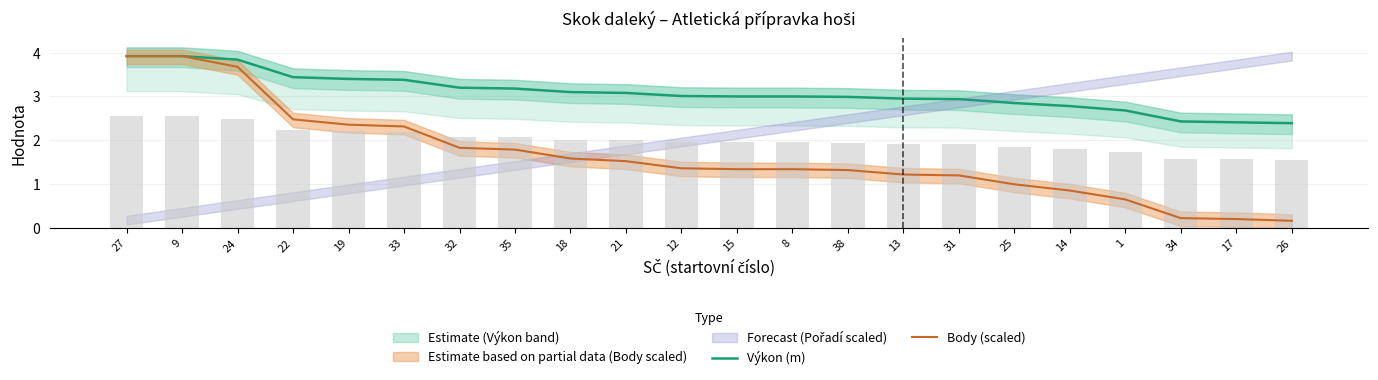

Which series has the widest spread of values?

Body (scaled)